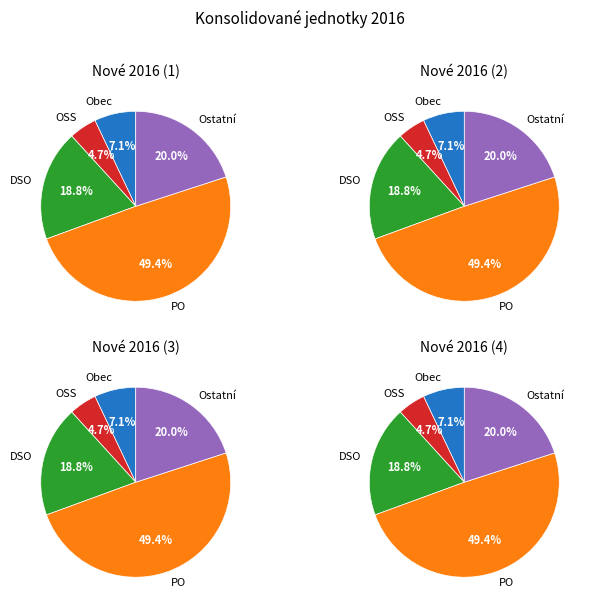

To the nearest percent, what portion does Ostatní represent?

20%